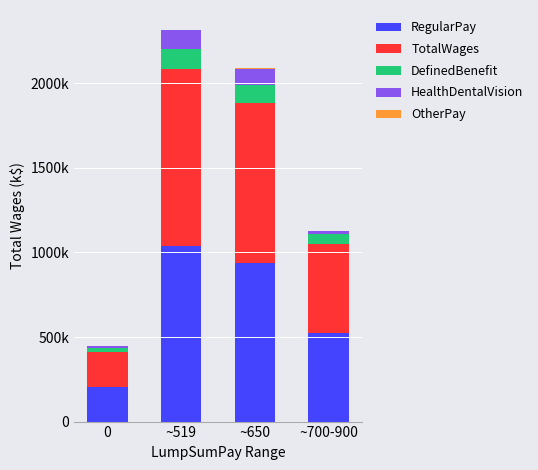

What is the difference between the second highest and second lowest values in the RegularPay series?

416.7